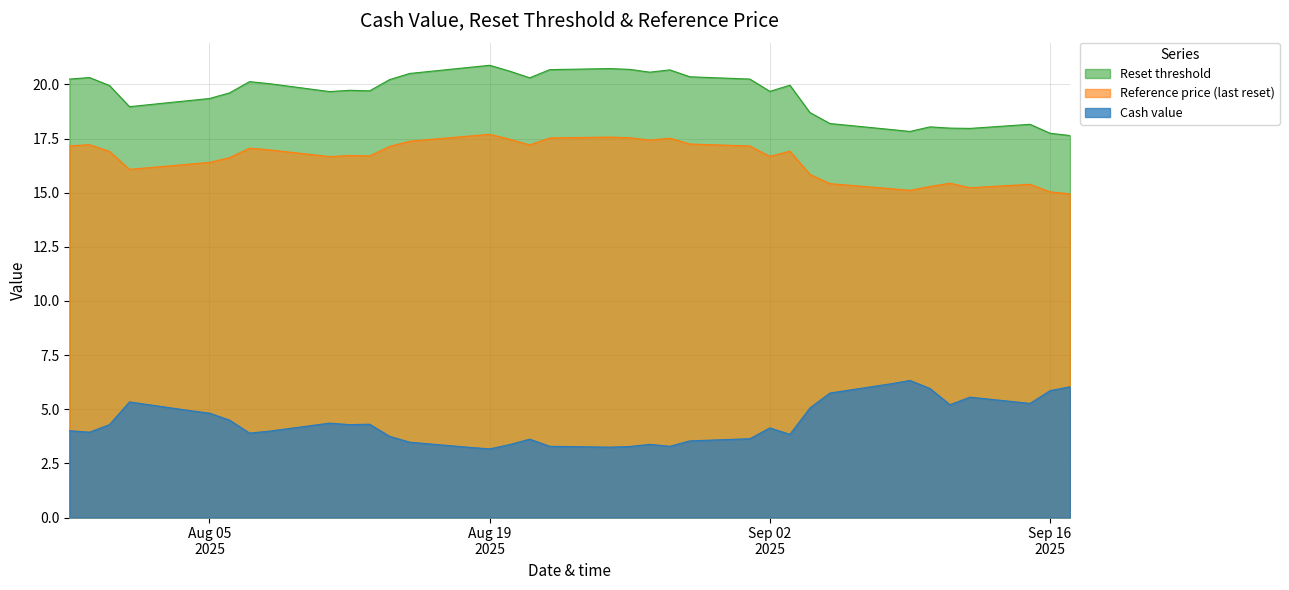

True or false: Reset threshold and Reference price (last reset) intersect in this chart.

False